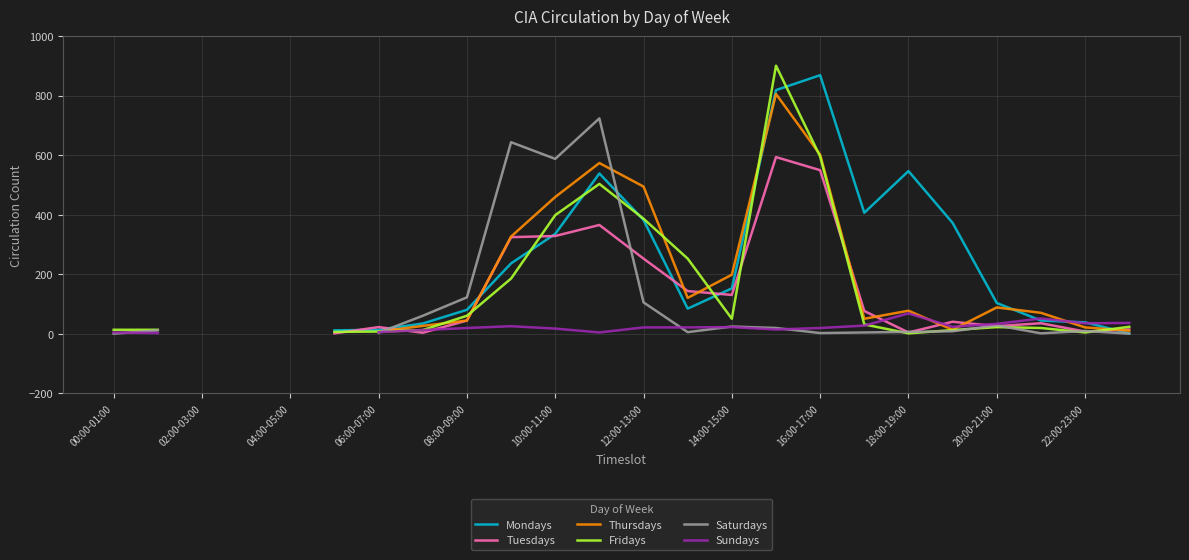

Which has a higher value, 04:00-05:00 or 18:00-19:00?

18:00-19:00